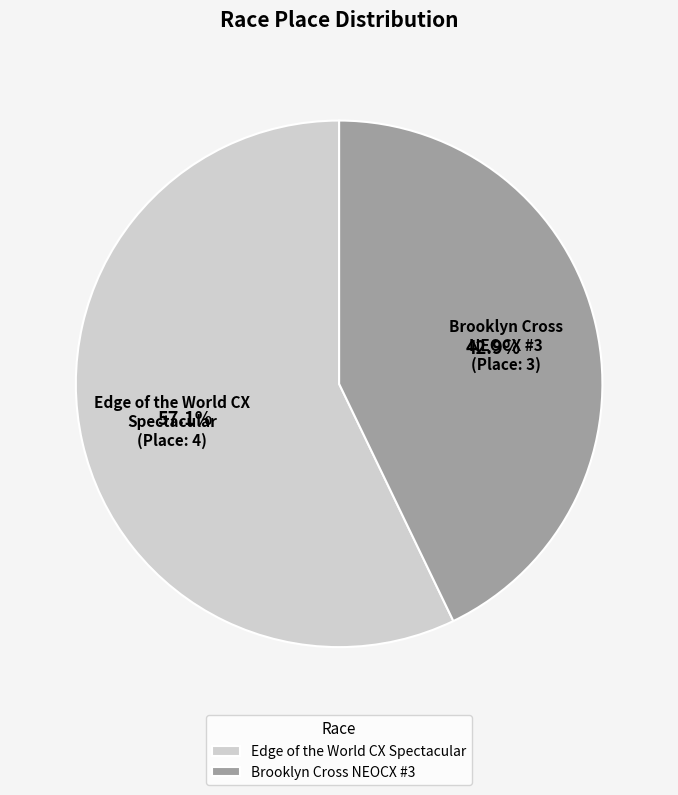

Which slice is the largest?

Edge of the World CX Spectacular